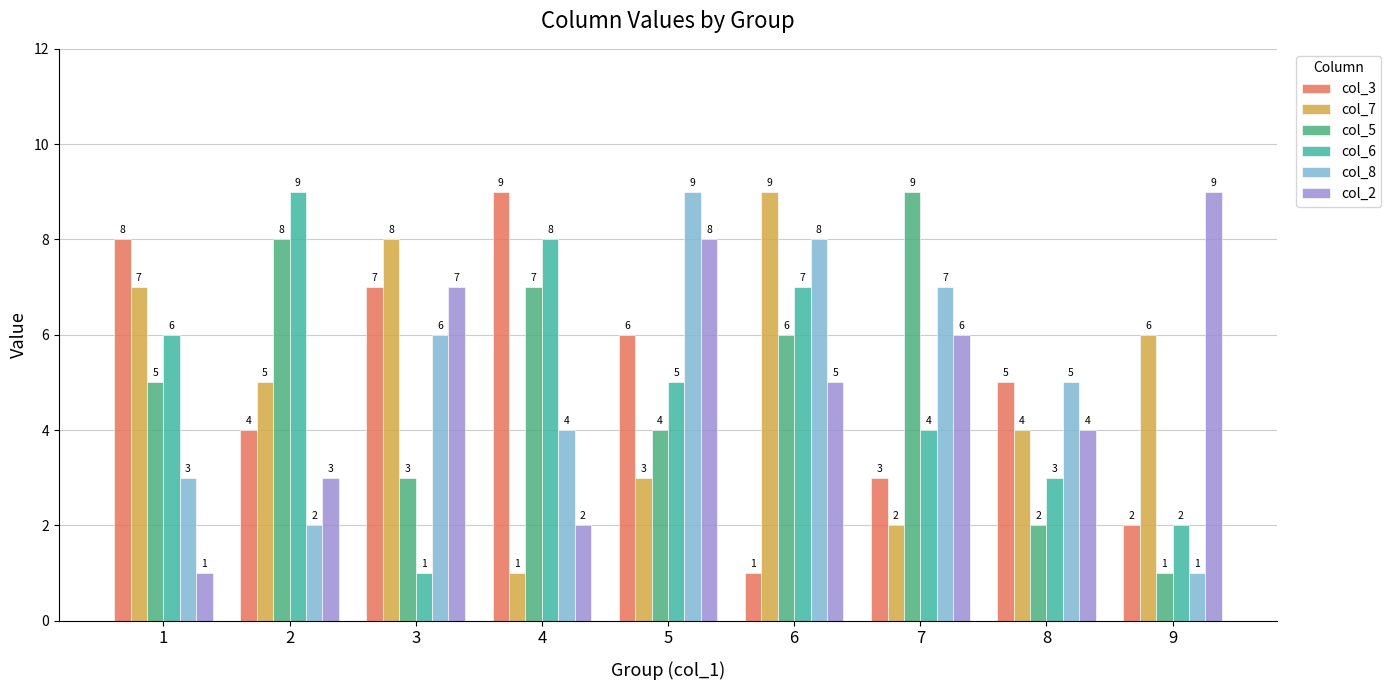

Reading left to right, transcribe all the data shown in this chart.

col_3: 8	4	7	9	6	1	3	5	2
col_7: 7	5	8	1	3	9	2	4	6
col_5: 5	8	3	7	4	6	9	2	1
col_6: 6	9	1	8	5	7	4	3	2
col_8: 3	2	6	4	9	8	7	5	1
col_2: 1	3	7	2	8	5	6	4	9